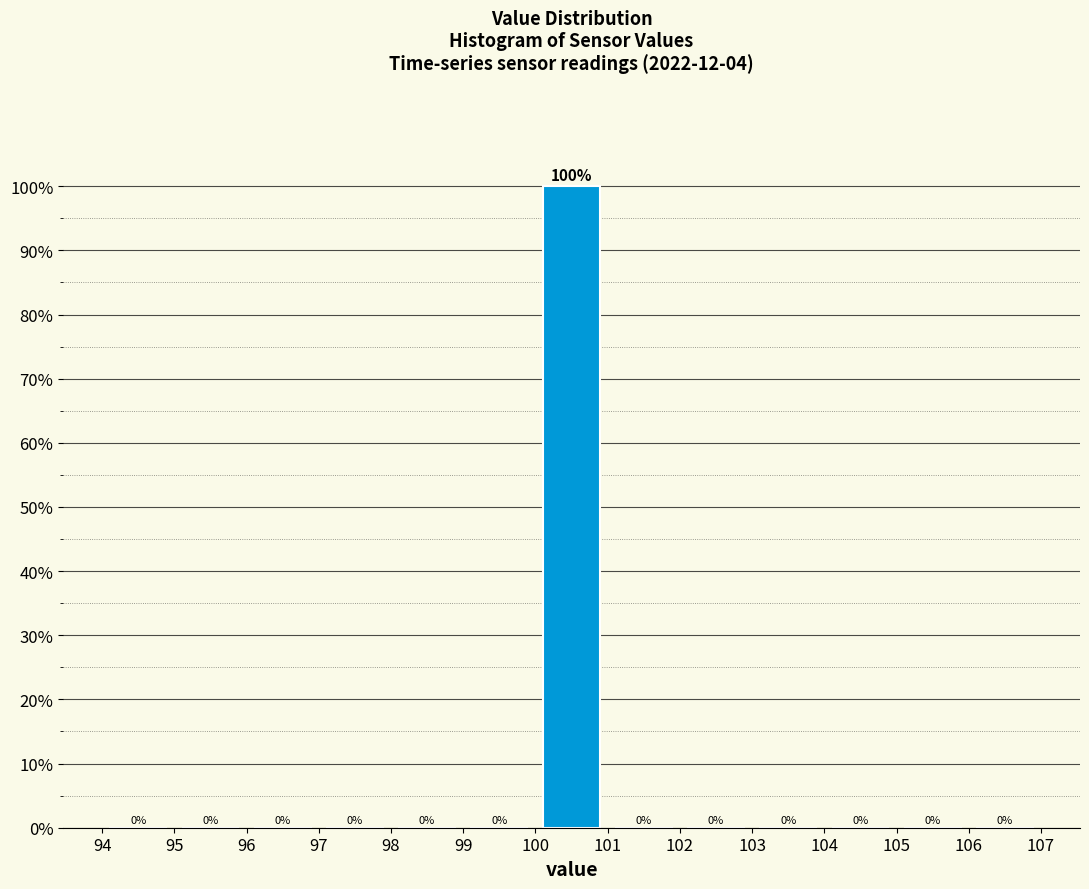

Reading left to right, list every bar in this chart as the range it spans on the x-axis followed by its height.

94 to 95: 0
95 to 96: 0
96 to 97: 0
97 to 98: 0
98 to 99: 0
99 to 100: 0
100 to 101: 100
101 to 102: 0
102 to 103: 0
103 to 104: 0
104 to 105: 0
105 to 106: 0
106 to 107: 0